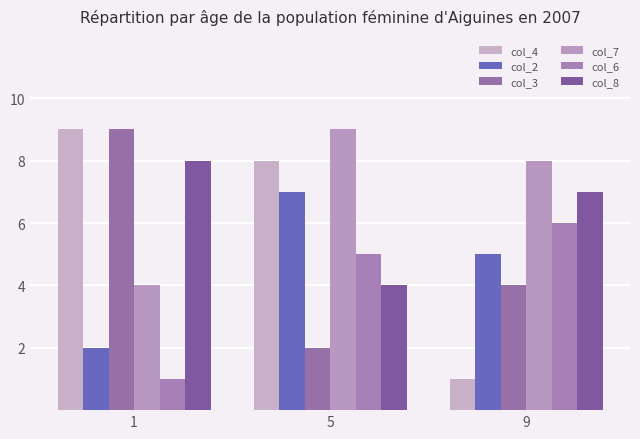

What are all the series names shown in the legend?

col_4, col_2, col_3, col_7, col_6, col_8